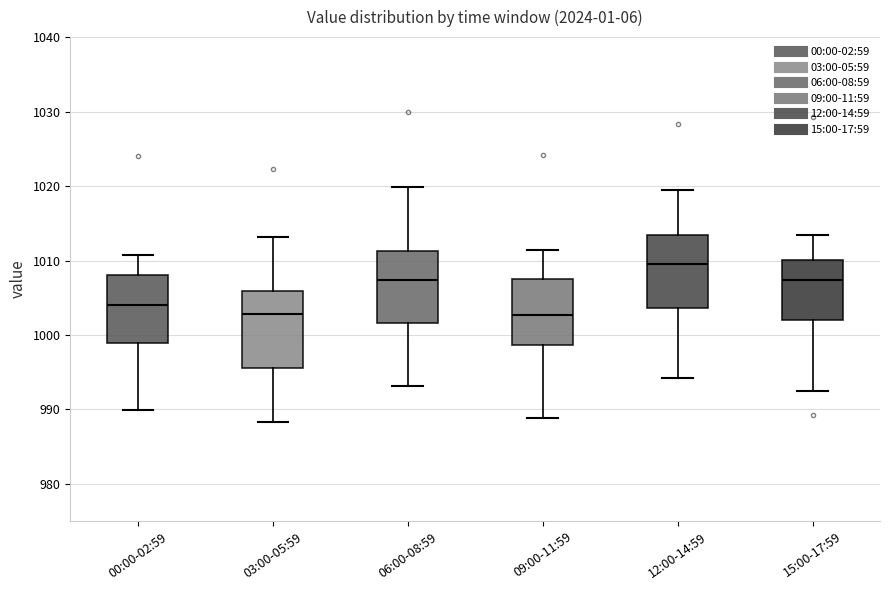

Reading left to right, read every box against the y-axis: the position of its median line, the range the box covers, and the ends of its whiskers. The values are not printed on the chart, so give them approximately, as read against the axis.

00:00-02:59: median 1004, box 999 to 1008, whiskers 990 to 1011
03:00-05:59: median 1003, box 996 to 1006, whiskers 988 to 1013
06:00-08:59: median 1007, box 1002 to 1011, whiskers 993 to 1020
09:00-11:59: median 1003, box 999 to 1008, whiskers 989 to 1011
12:00-14:59: median 1009, box 1004 to 1013, whiskers 994 to 1019
15:00-17:59: median 1007, box 1002 to 1010, whiskers 992 to 1013